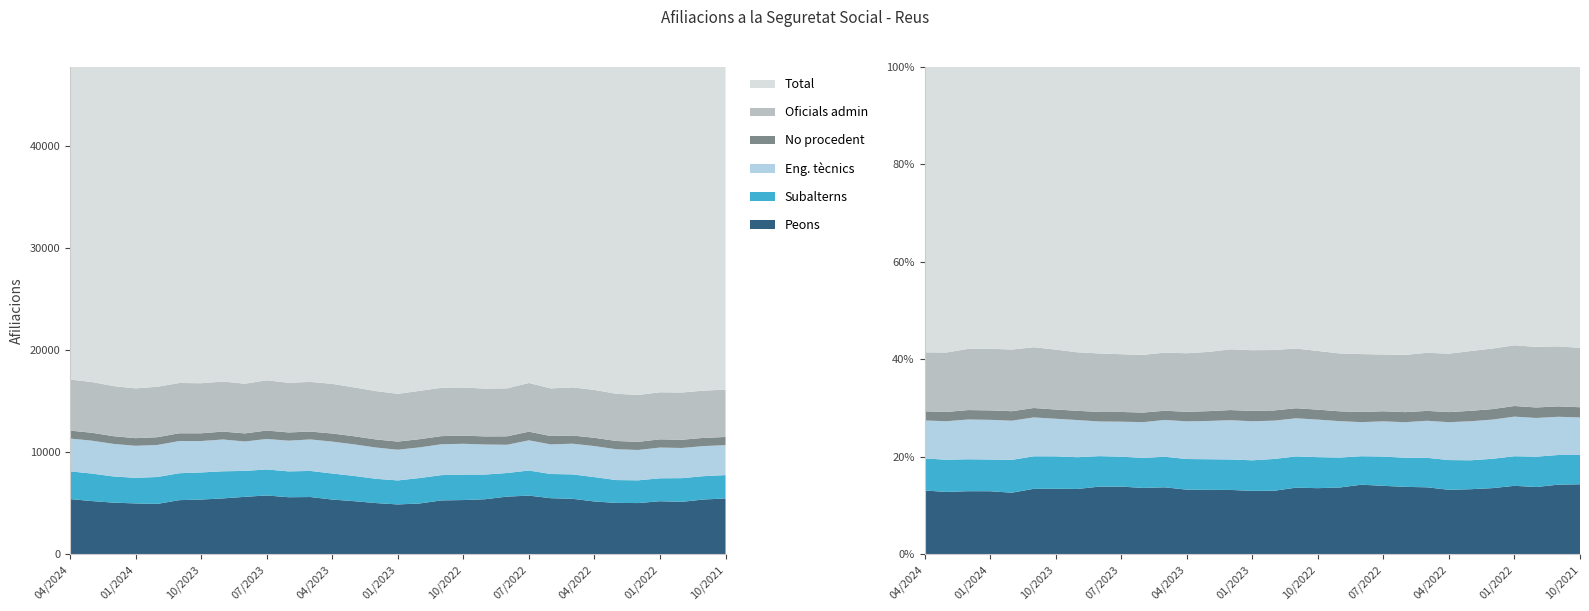

Reading left to right, what are all the values shown in this chart?

Peons: 5415	5220	5065	4990	4945	5310	5370	5480	5635	5770	5595	5615	5370	5210	5025	4890	4985	5285	5320	5400	5655	5755	5500	5440	5180	5040	5025	5205	5144	5374	5474
Total: 41265	40725	39050	38495	39040	39465	39860	40790	40515	41470	41015	40775	40435	39325	37985	37495	38165	38595	39135	39330	39535	40895	39685	39510	39080	37670	36940	36980	37209	37542	38050
Oficials admin: 4995	4965	4905	4870	4940	4920	4900	4895	4865	4915	4860	4860	4860	4780	4735	4670	4730	4730	4710	4675	4695	4765	4660	4710	4685	4620	4590	4605	4625	4624	4636
No procedent: 775	775	755	745	760	760	755	775	790	825	805	770	790	790	790	795	800	795	800	790	825	845	820	800	810	805	795	805	802	801	796
Eng. tècnics: 3210	3220	3185	3135	3135	3150	3075	3110	2880	2980	3005	3080	3125	3090	3060	3005	3000	3020	3015	2940	2765	2955	2895	3005	3035	3020	2970	3005	2954	2944	2931
Subalterns: 2715	2690	2560	2505	2630	2635	2650	2655	2535	2545	2530	2555	2545	2470	2375	2350	2490	2475	2490	2415	2310	2455	2370	2390	2385	2235	2225	2245	2318	2284	2289